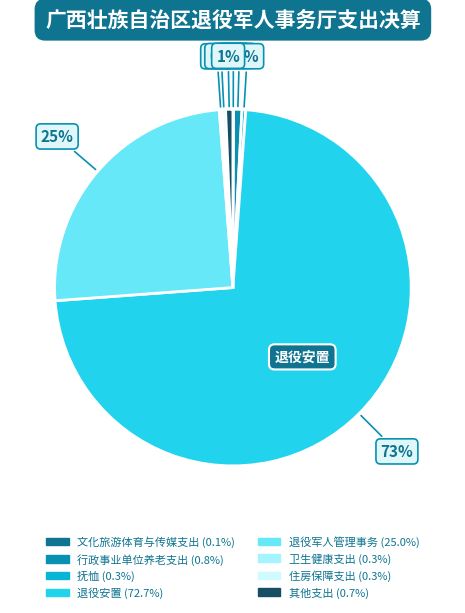

Which slice is the largest?

退役安置